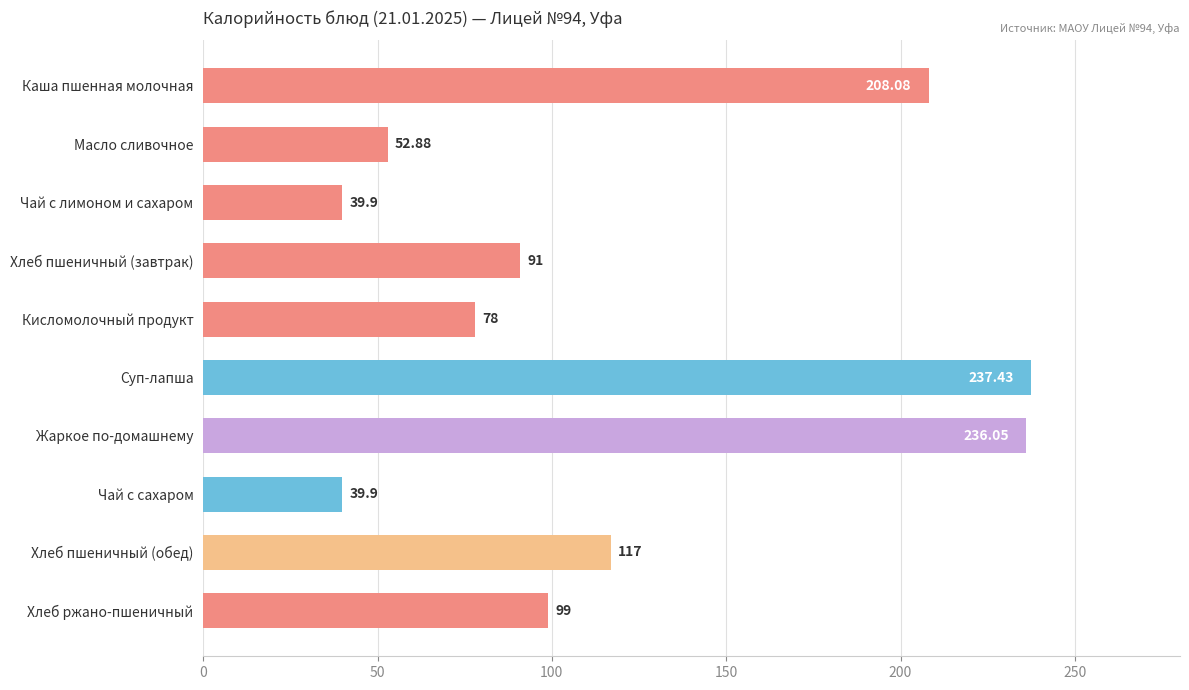

What is the label of the 2nd bar from the top?

Масло сливочное